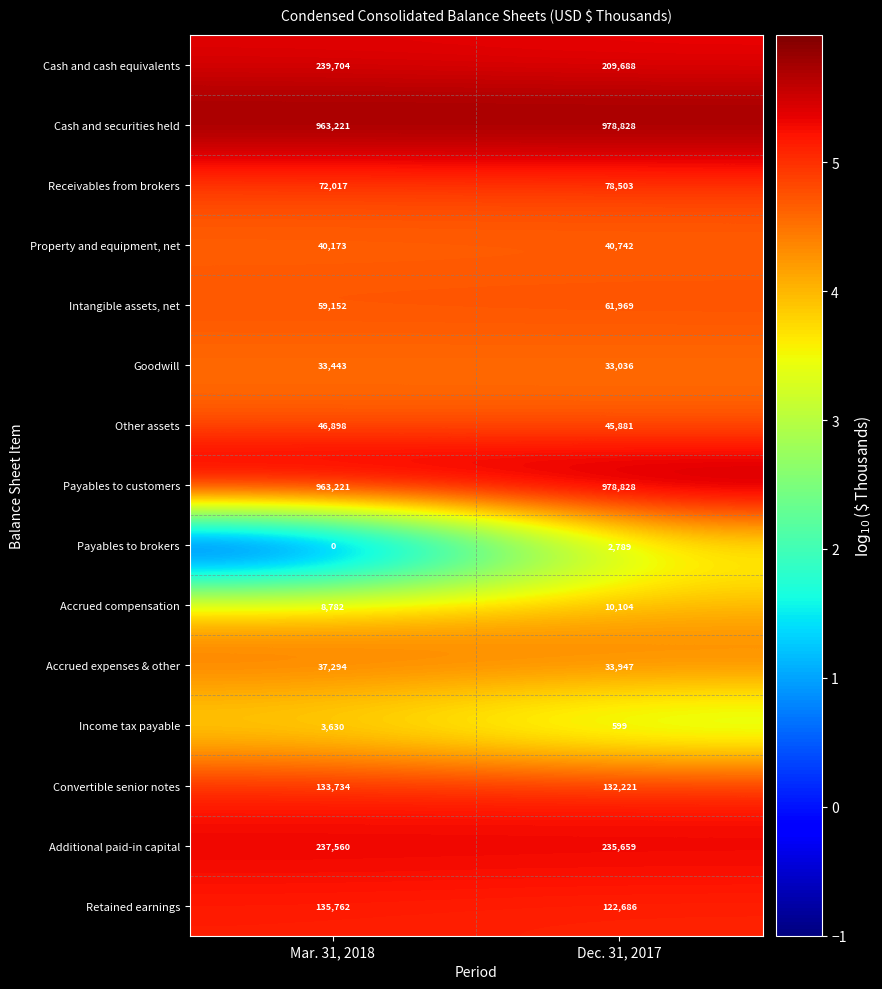

What is the sum of the Additional paid-in capital values at Mar. 31, 2018 and Dec. 31, 2017?

473219